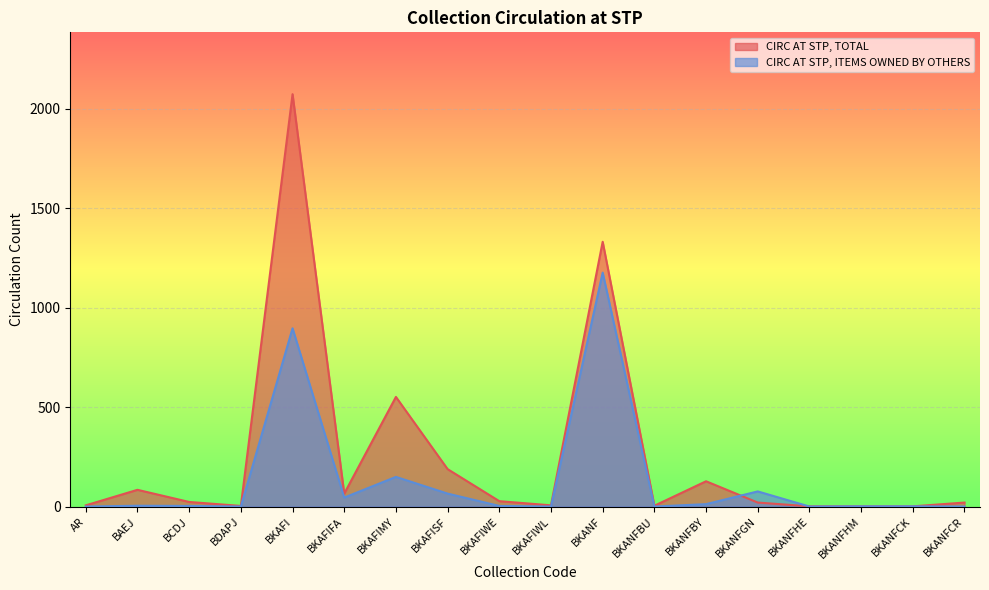

What is the difference between the CIRC AT STP, TOTAL values at BKAFI and BKANFBY?

1946